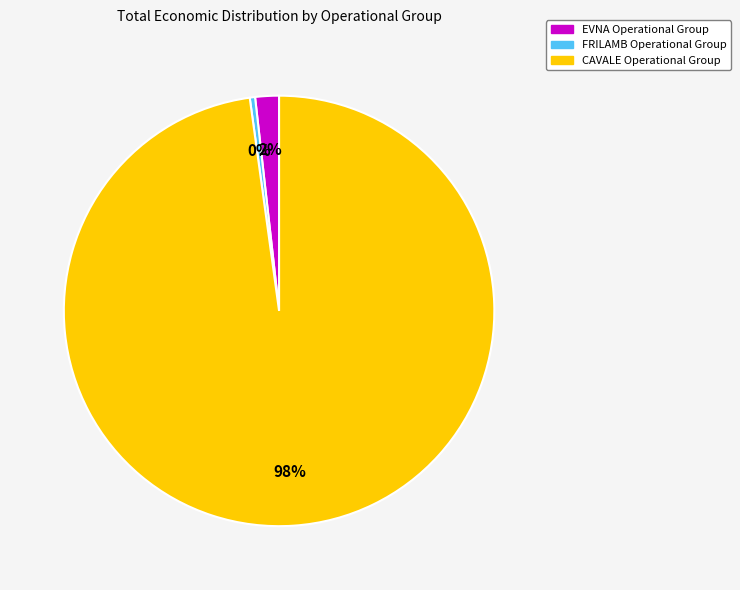

What is the smallest slice in the pie chart?

FRILAMB Operational Group